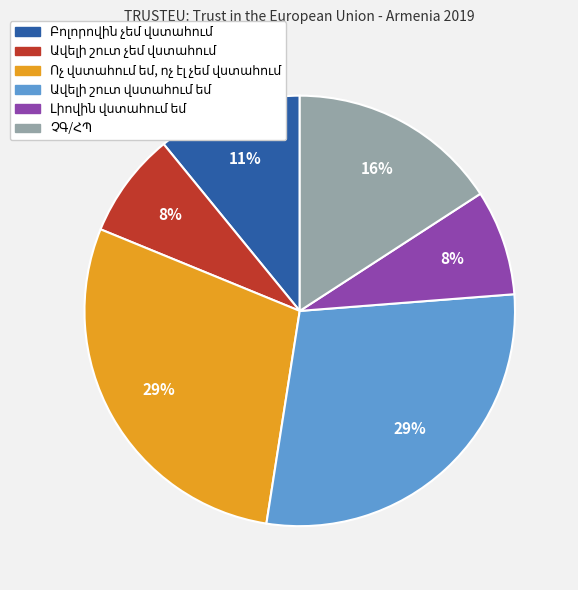

Does any single category account for the majority?

No